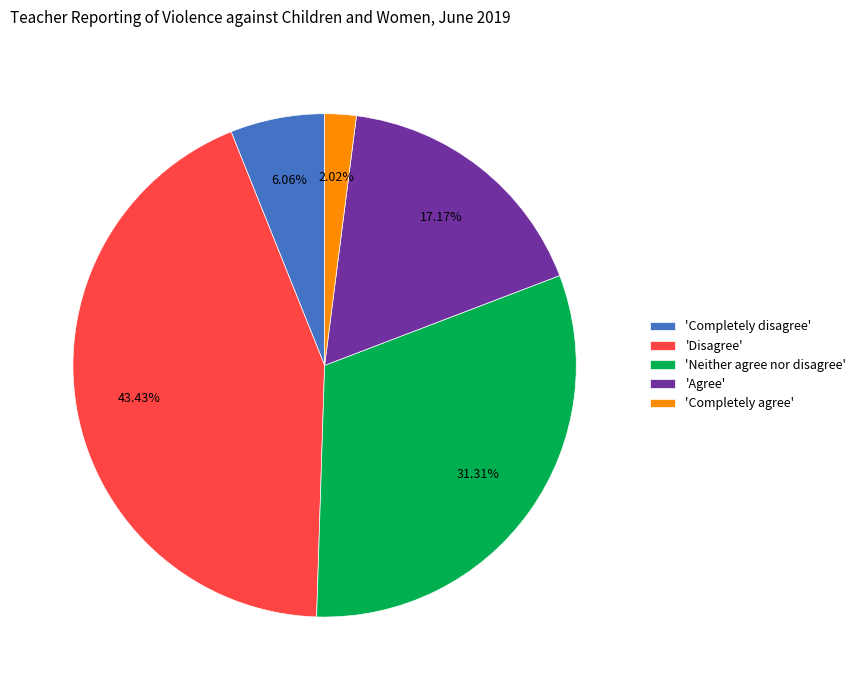

Is the sum of 'Neither agree nor disagree' and 'Disagree' greater than half?

Yes